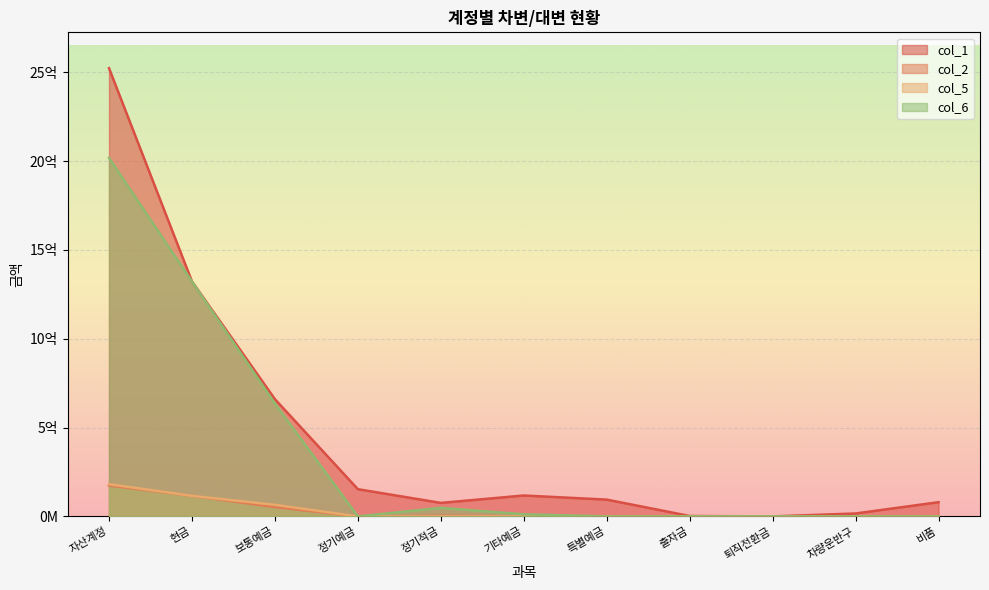

True or false: col_2 and col_1 intersect in this chart.

False